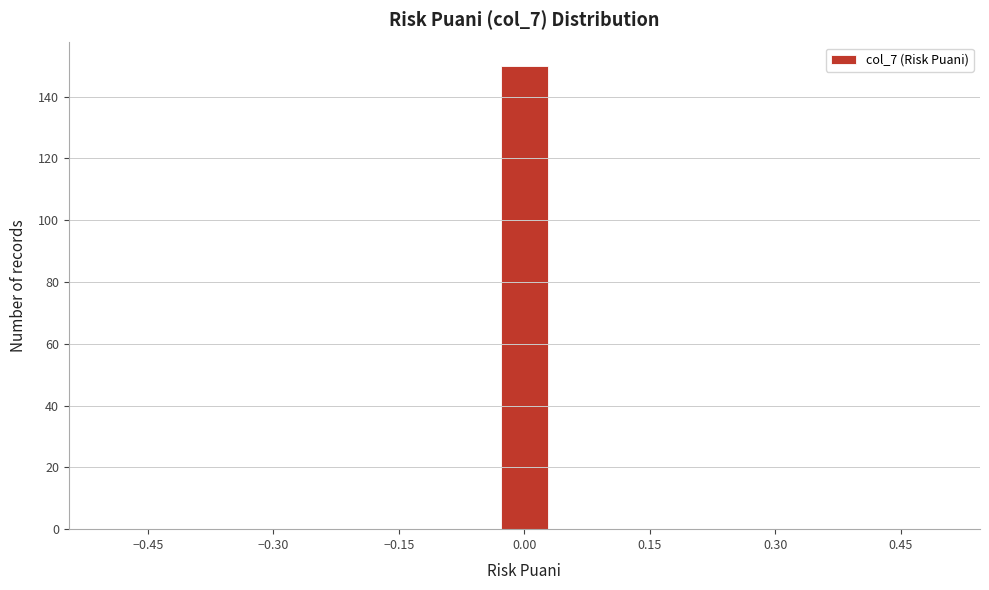

Around what value on the x-axis is the tallest bar? Give the approximate position of its centre, as read against the axis.

0.00